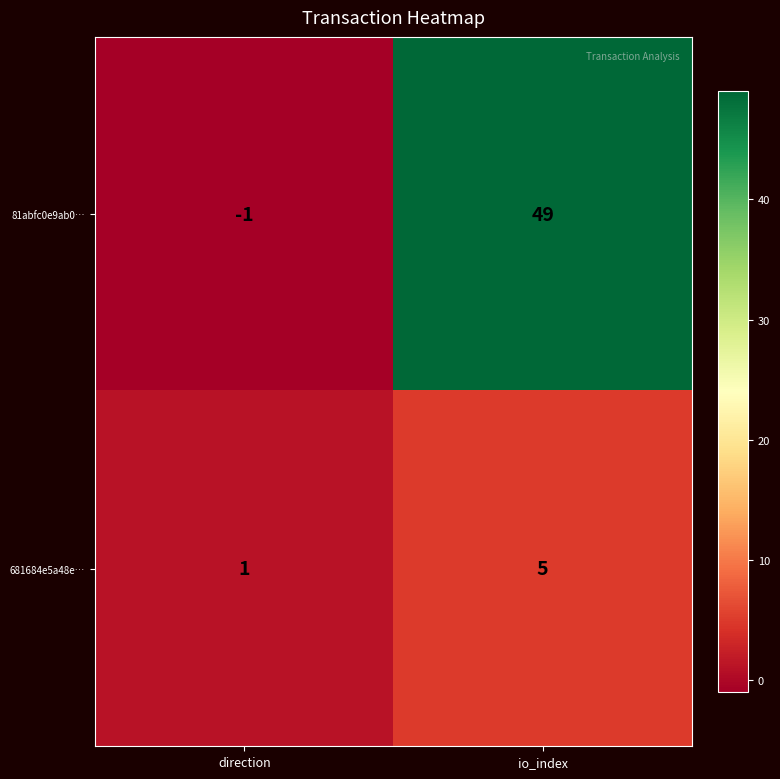

Which category has the lowest value across all series?

direction